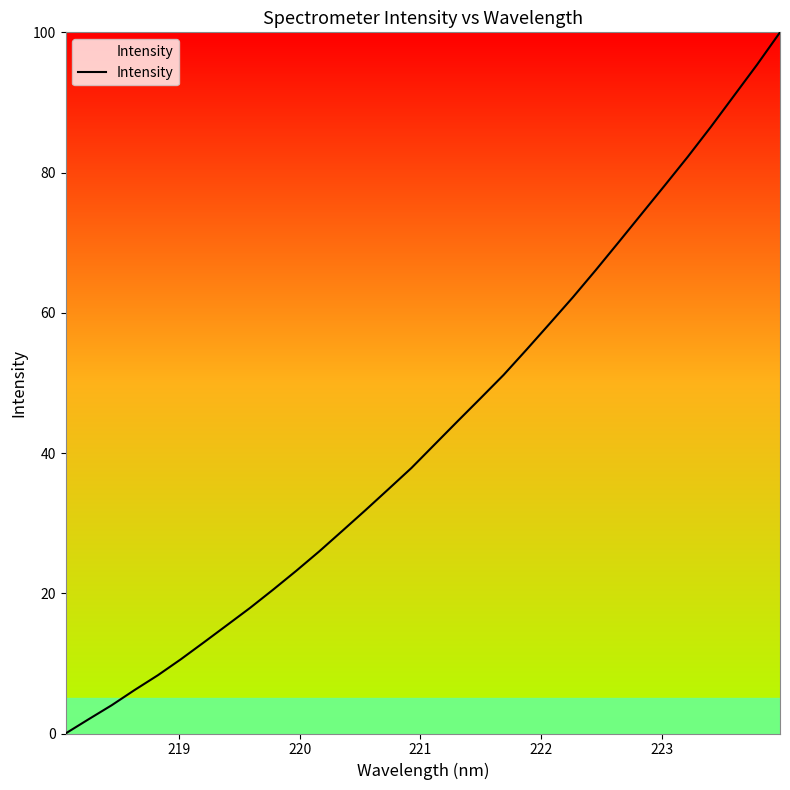

Does the chart have visible grid lines?

No